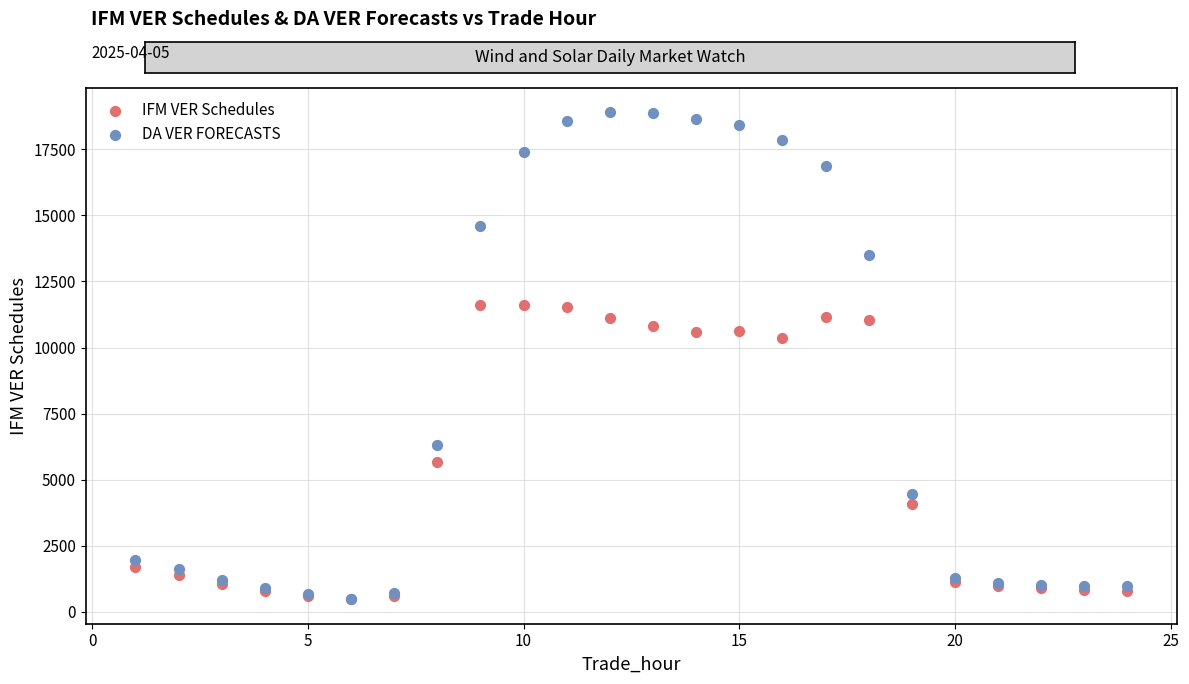

Across all series, what Y value is closest to 9685?

10376.2